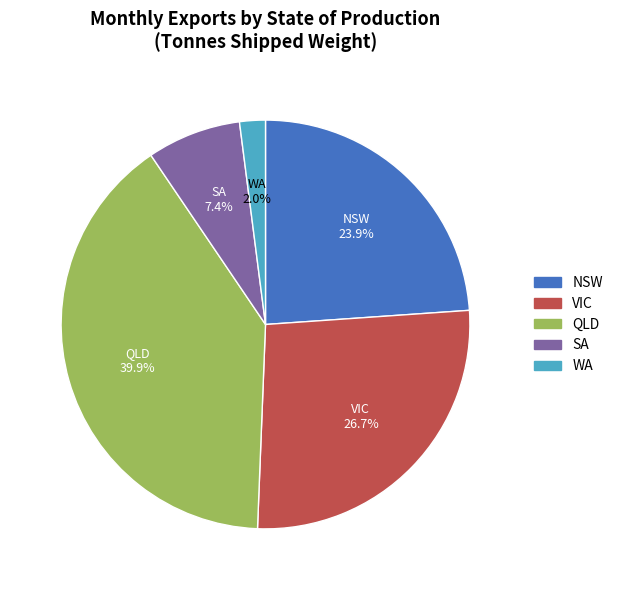

Which category has the smallest portion of the pie?

WA